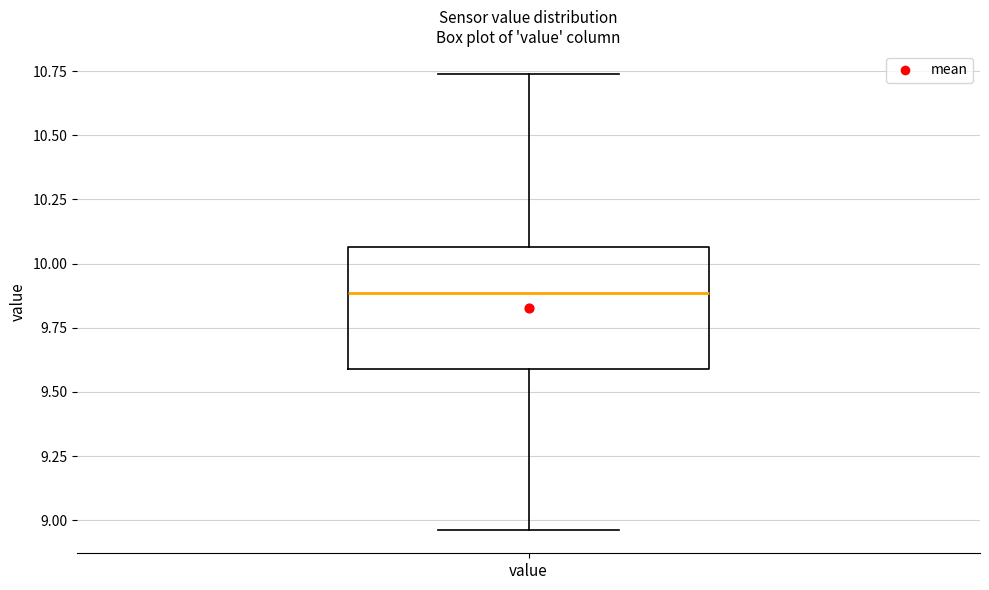

Read this box plot against the y-axis: the position of the median line, the range covered by the box, and the ends of both whiskers. The values are not printed on the chart, so give them approximately, as read against the axis.

median 9.90, box 9.60 to 10.05, whiskers 8.95 to 10.75